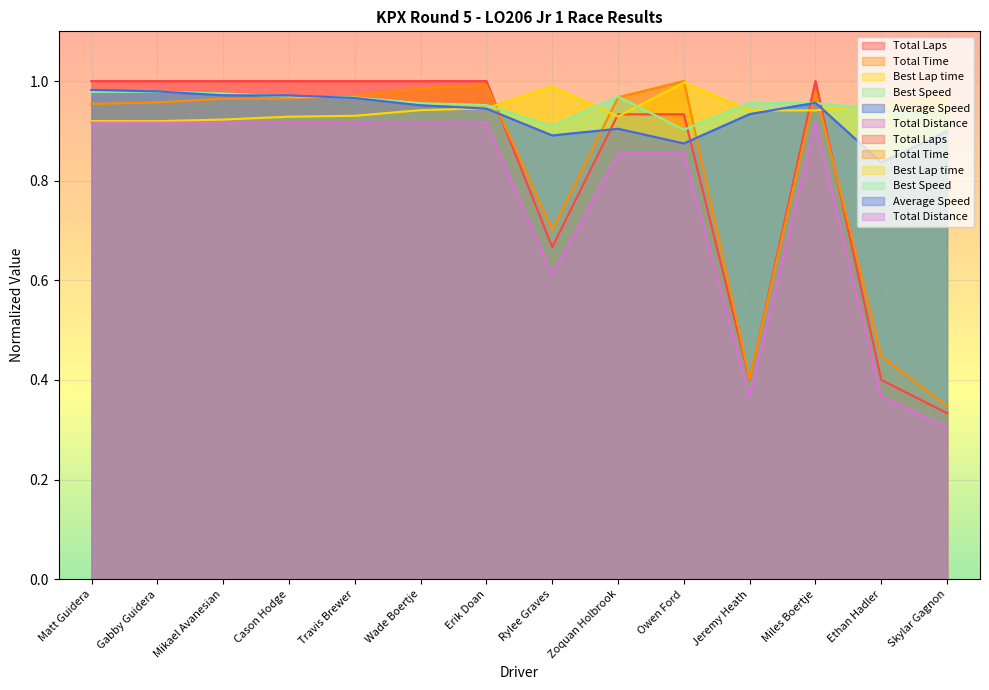

Where is the first local minimum for Total Time?

Rylee Graves